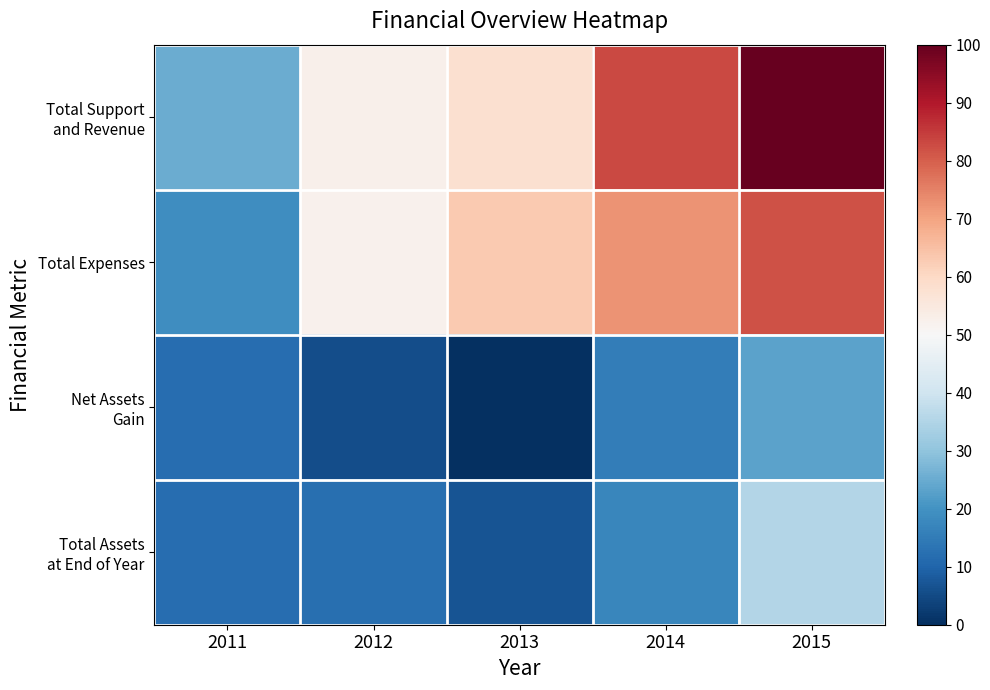

Between 2014 and 2012, which is larger?

2014